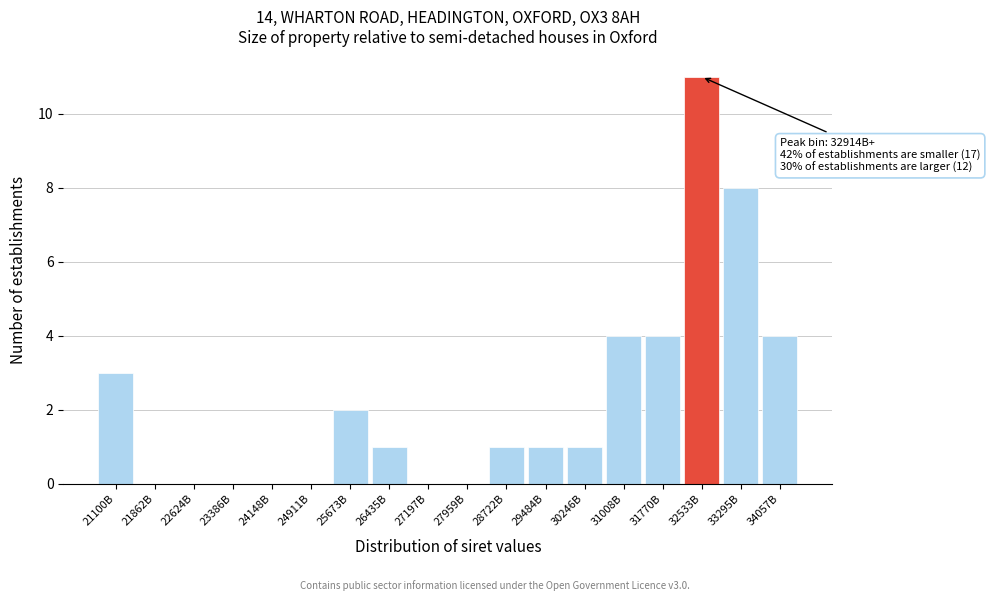

Reading right to left, extract all data points from this chart.

34057B=4	33295B=8	32533B=11	31770B=4	31008B=4	30246B=1	29484B=1	28722B=1	27959B=0	27197B=0	26435B=1	25673B=2	24911B=0	24148B=0	23386B=0	22624B=0	21862B=0	21100B=3